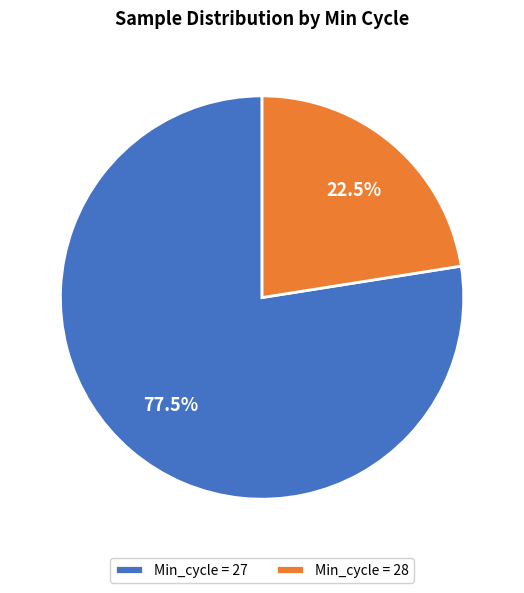

Which slice is the largest?

Min_cycle = 27